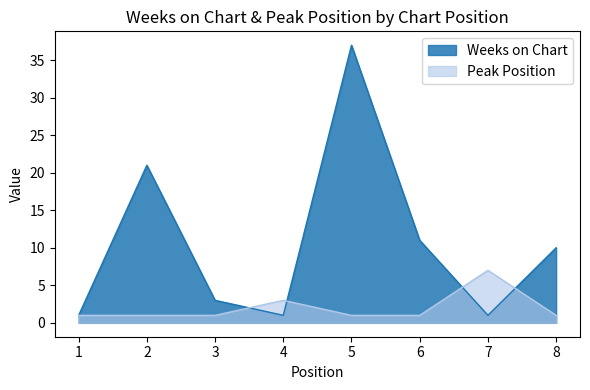

Does the chart display data point markers on the line(s)?

No